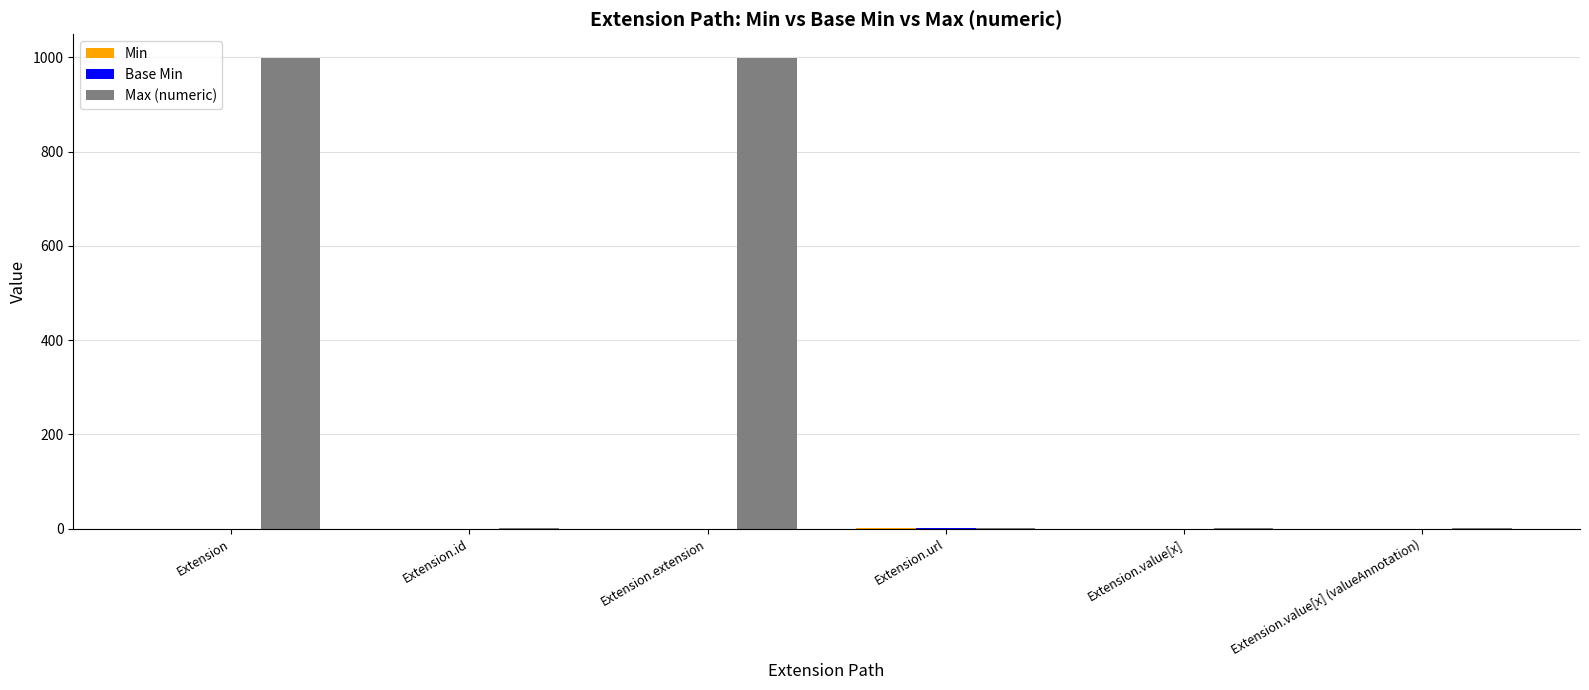

Which series has the widest spread of values?

Max (numeric)